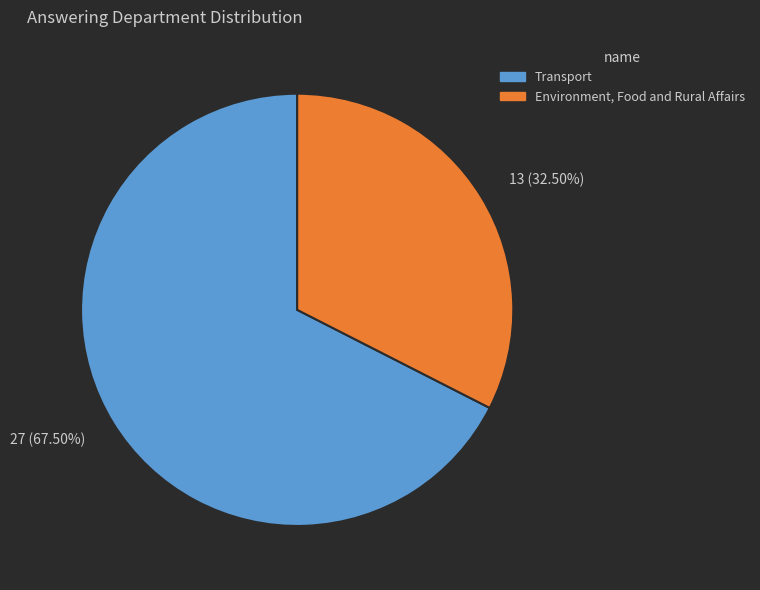

What is the largest slice in the pie chart?

27 (67.50%)